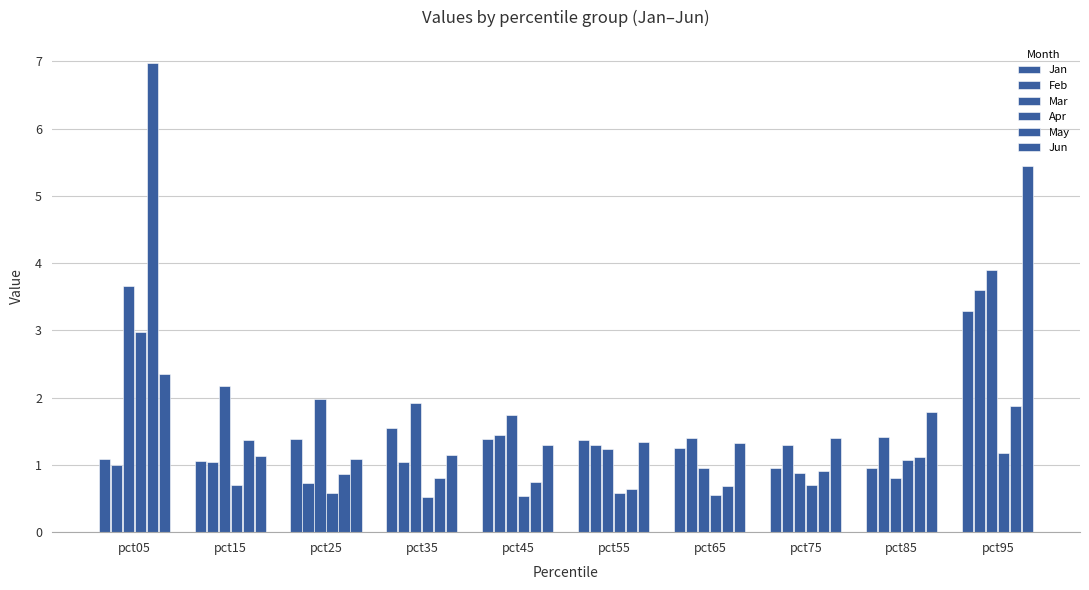

How many bars are there in each group?

6